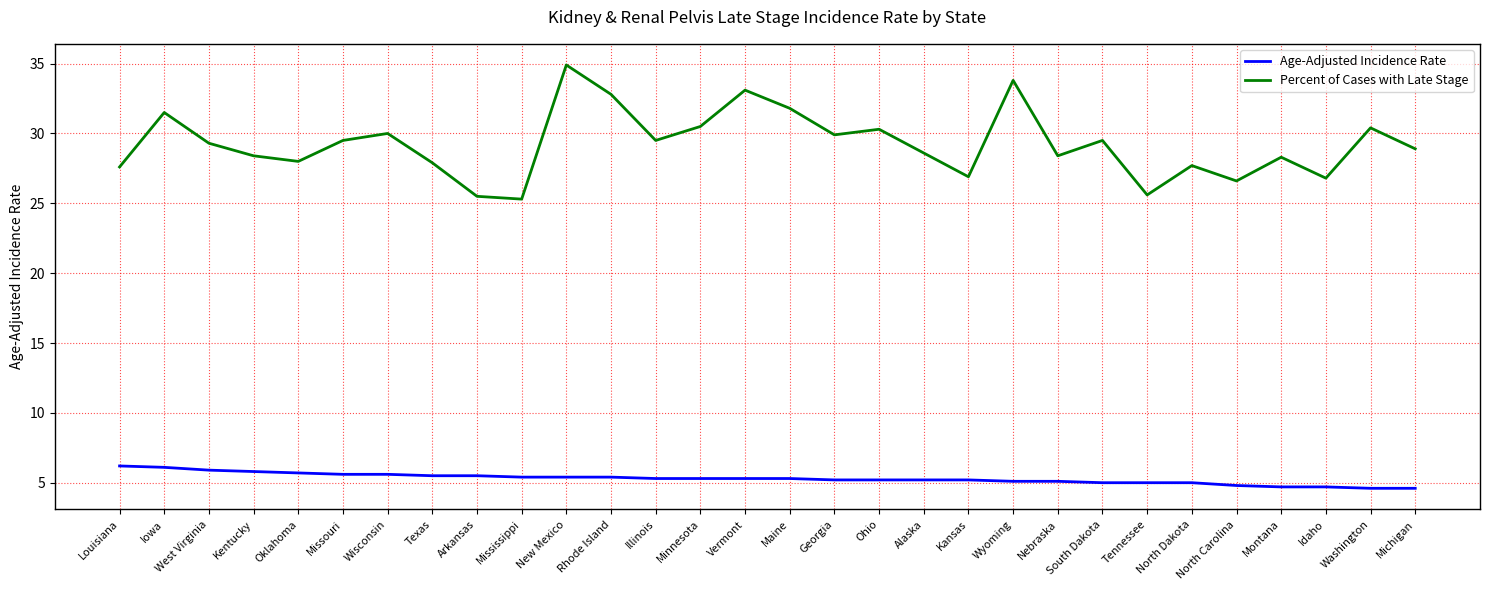

Where does the Age-Adjusted Incidence Rate series first go above 5?

Louisiana